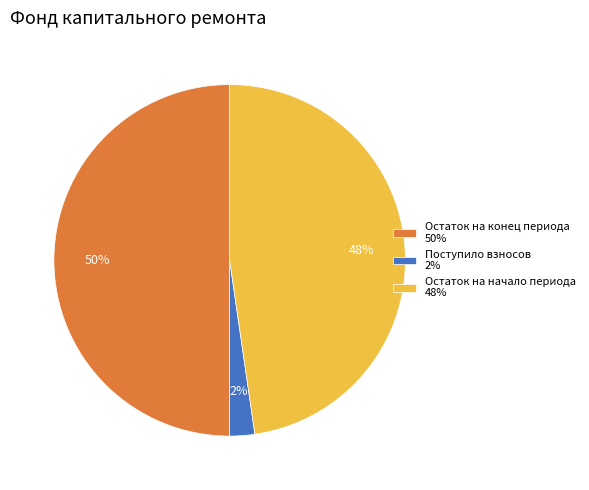

How many segments does this pie chart have?

3